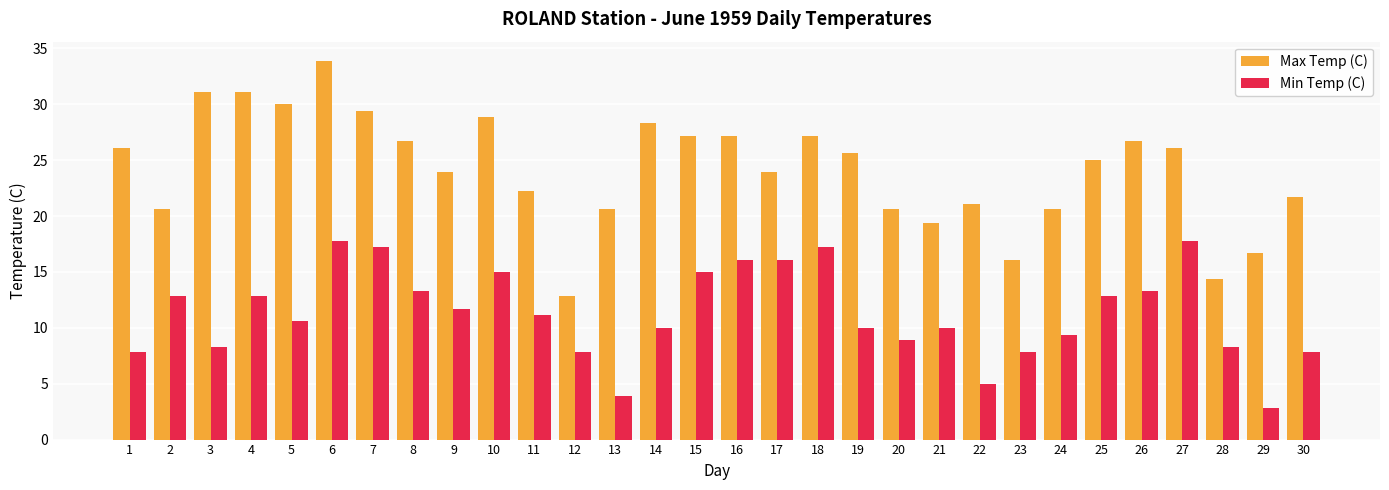

List the series in order of their peak value, lowest first.

Min Temp (C), Max Temp (C)